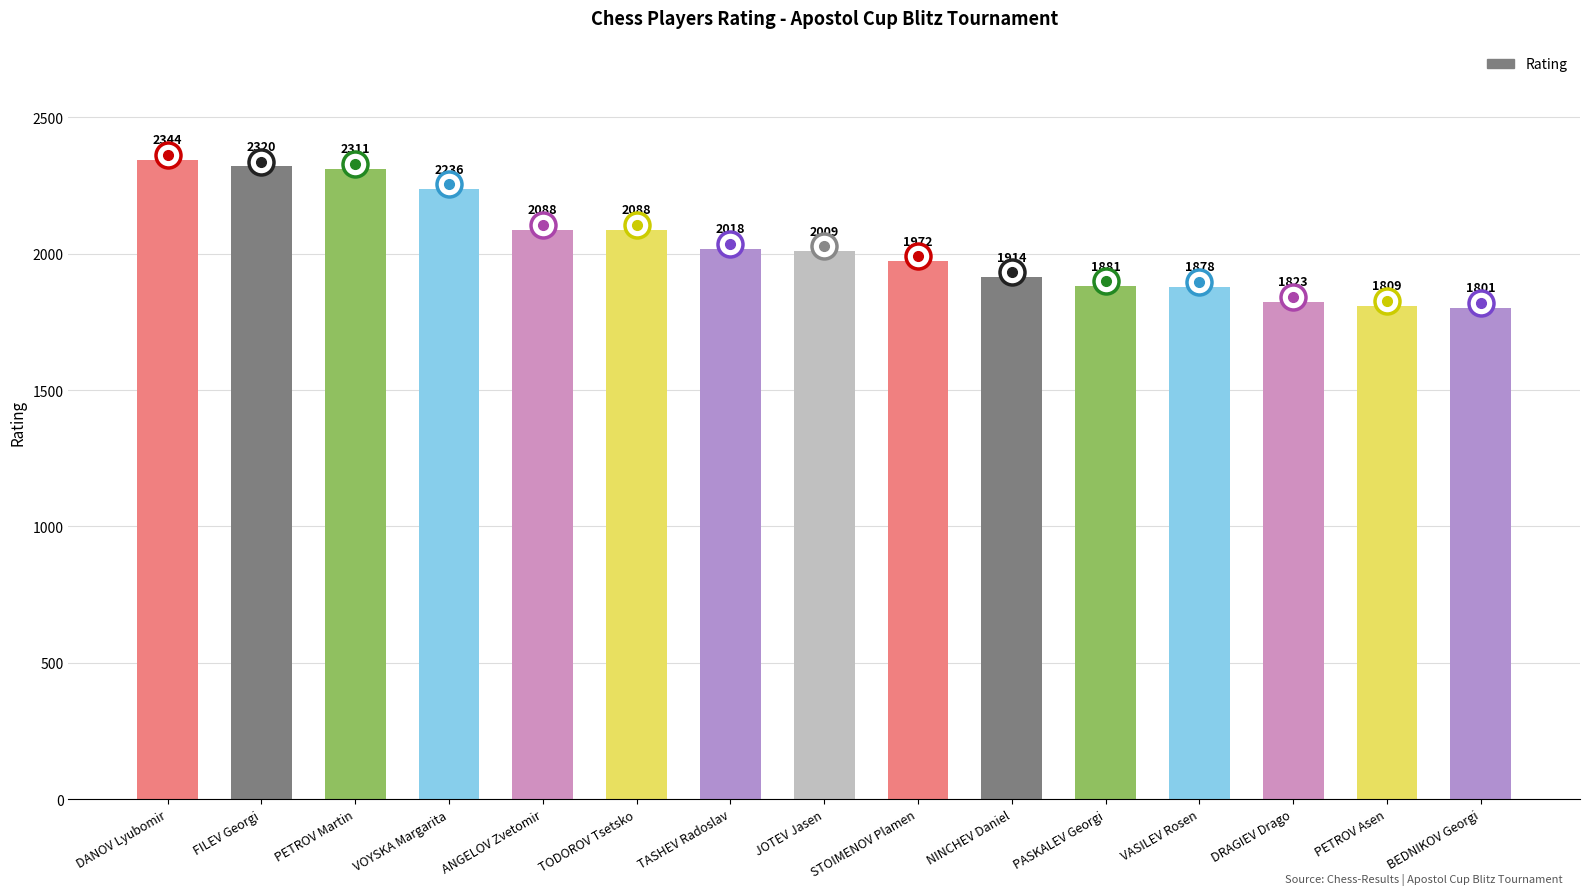

What is the label of the 4th bar from the left?

VOYSKA Margarita